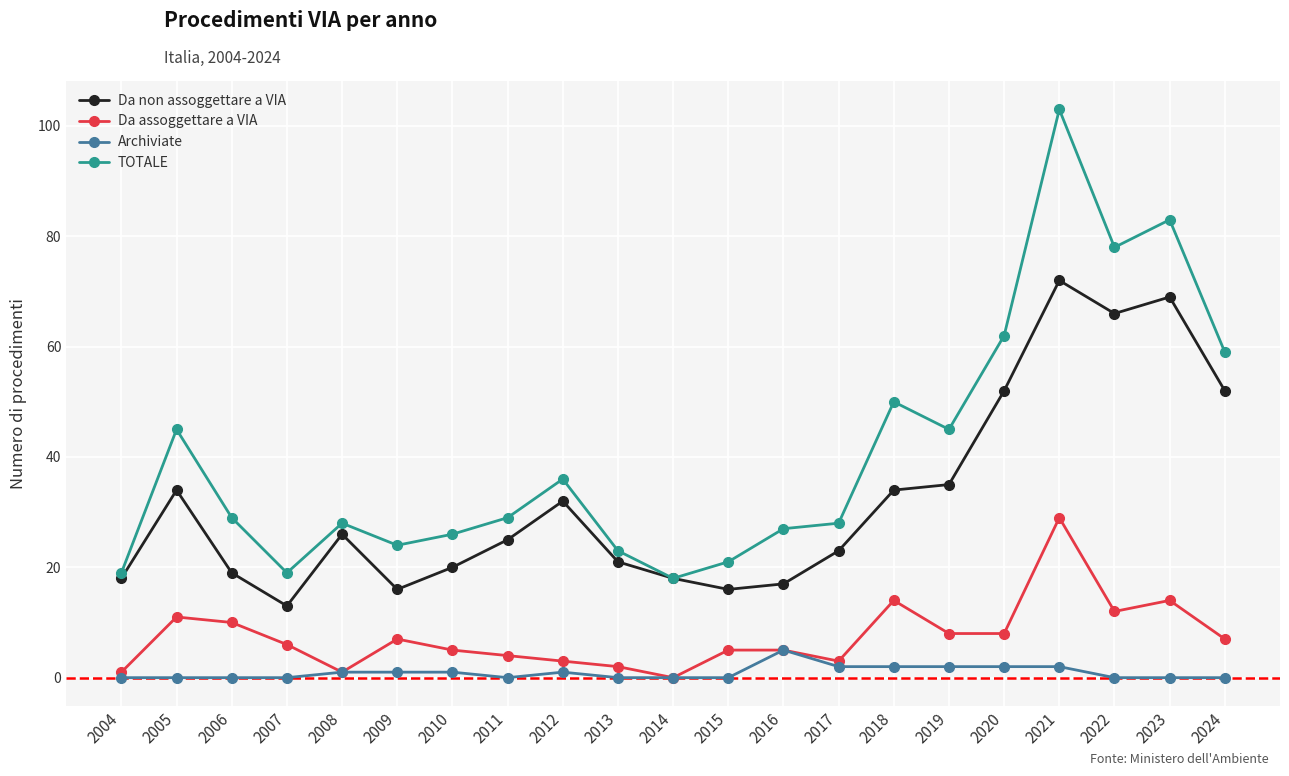

How many distinct data groups are displayed?

4